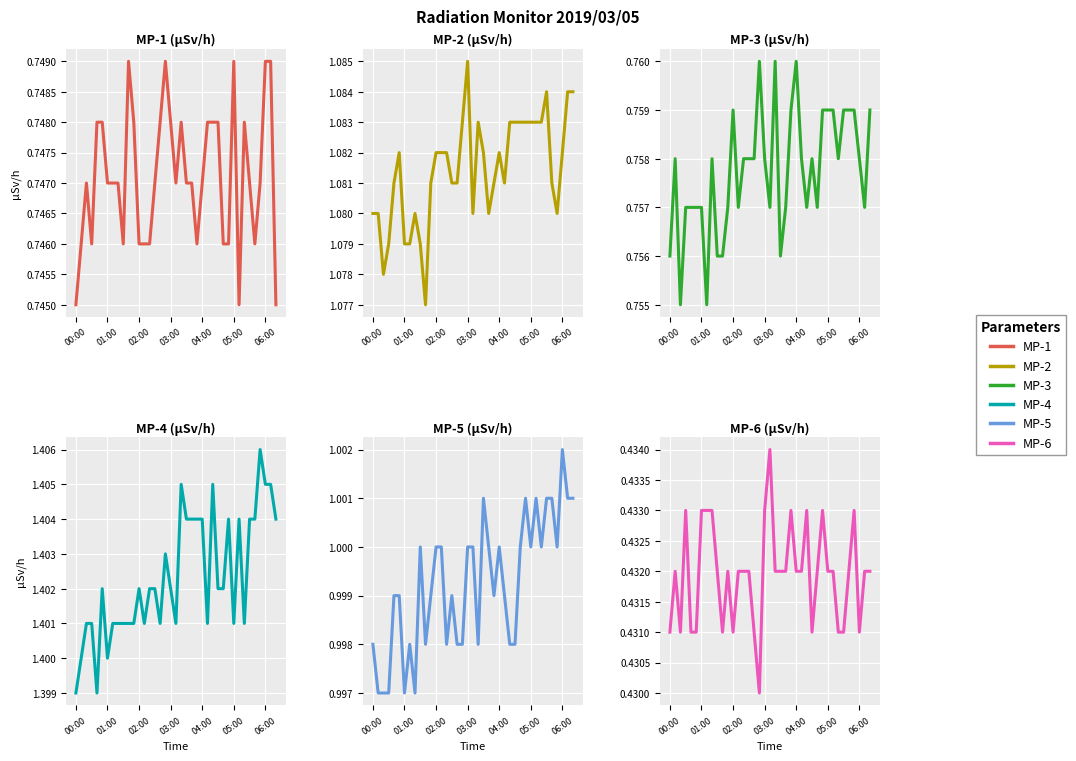

How many lines are shown in the chart?

6